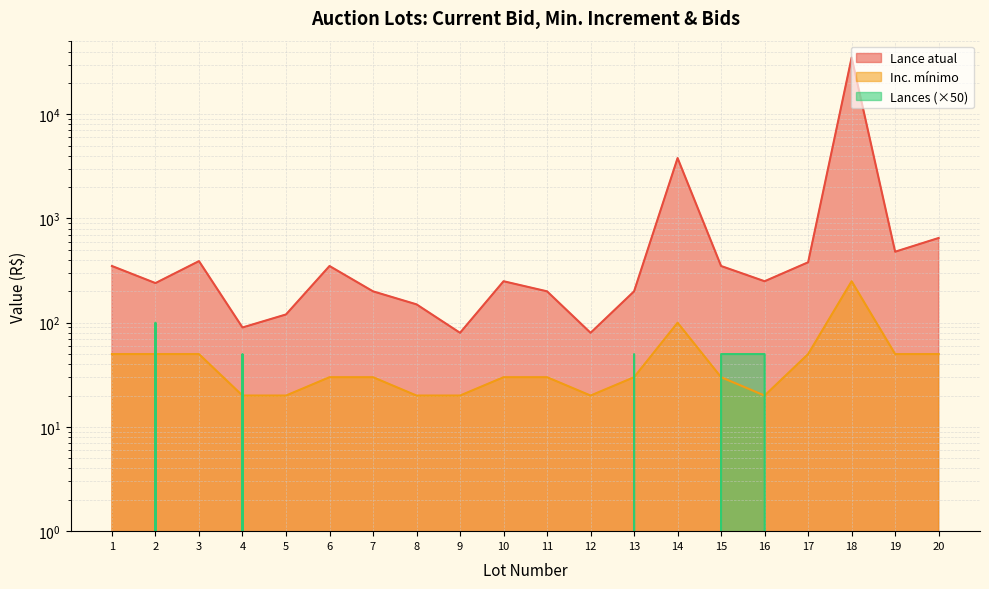

What is the highest value of the Lances series?

100